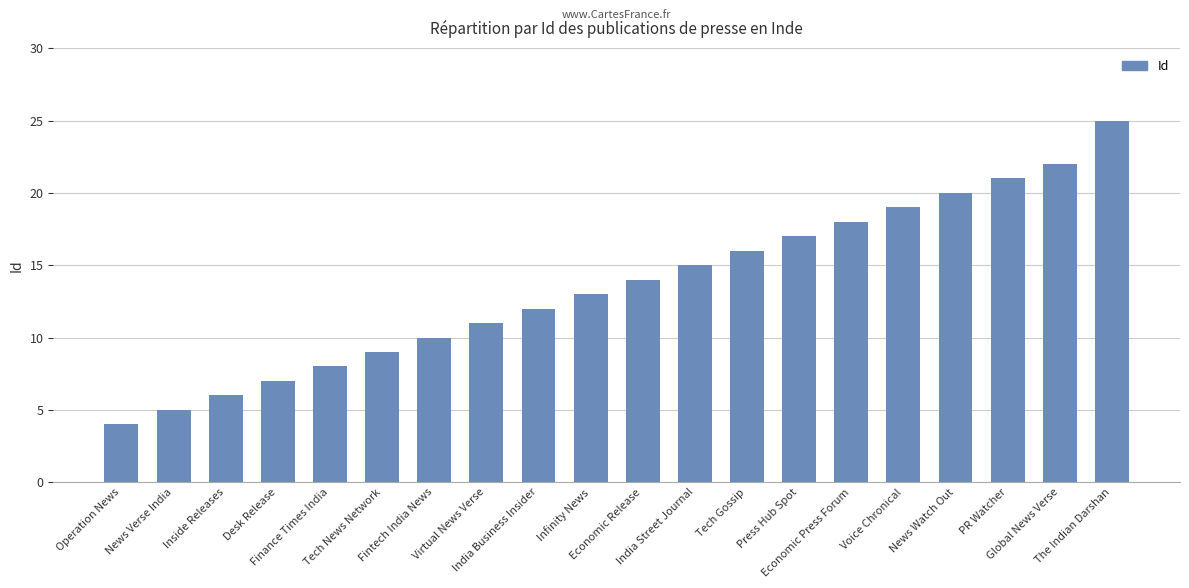

Does the chart contain any negative values?

No